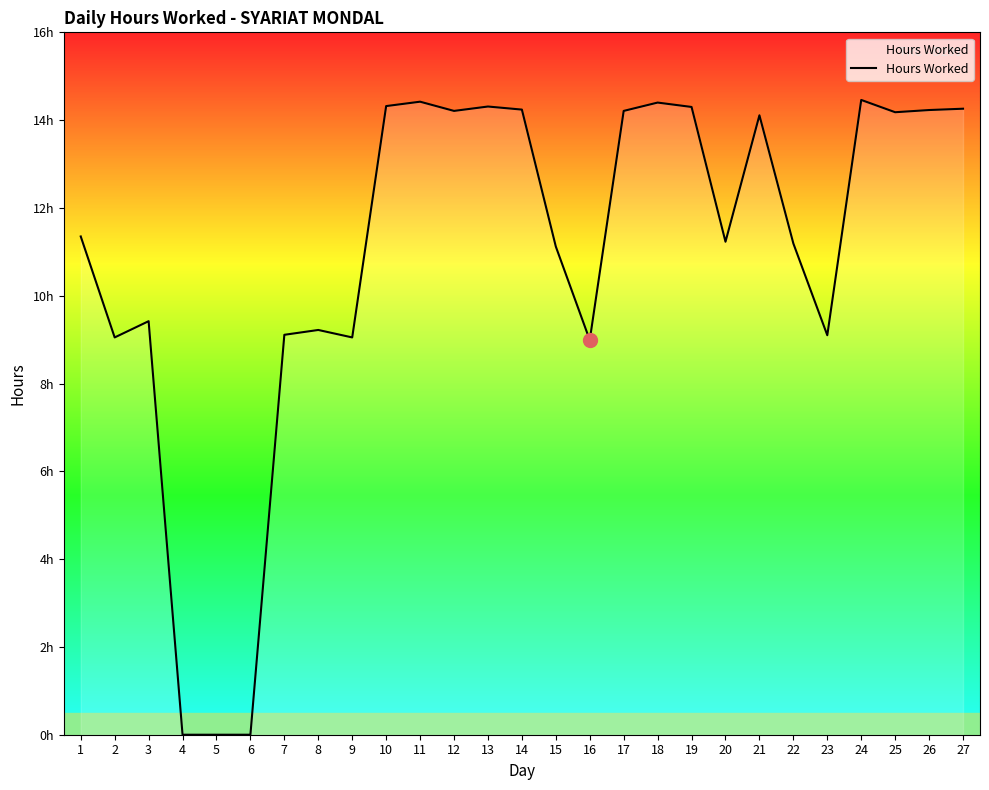

At which category does the data reach its first local peak?

3